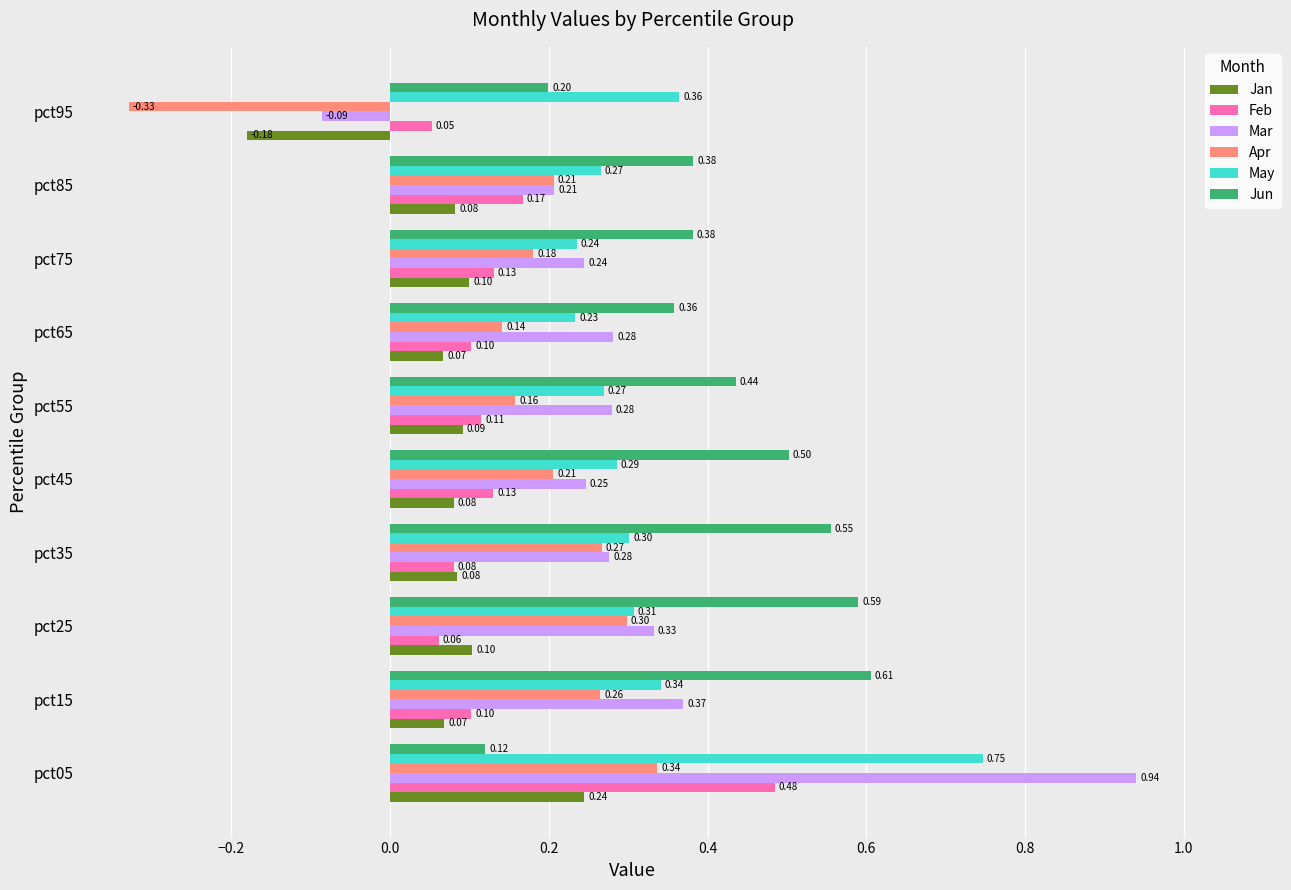

What is the difference between the highest and lowest values at pct25?

0.5